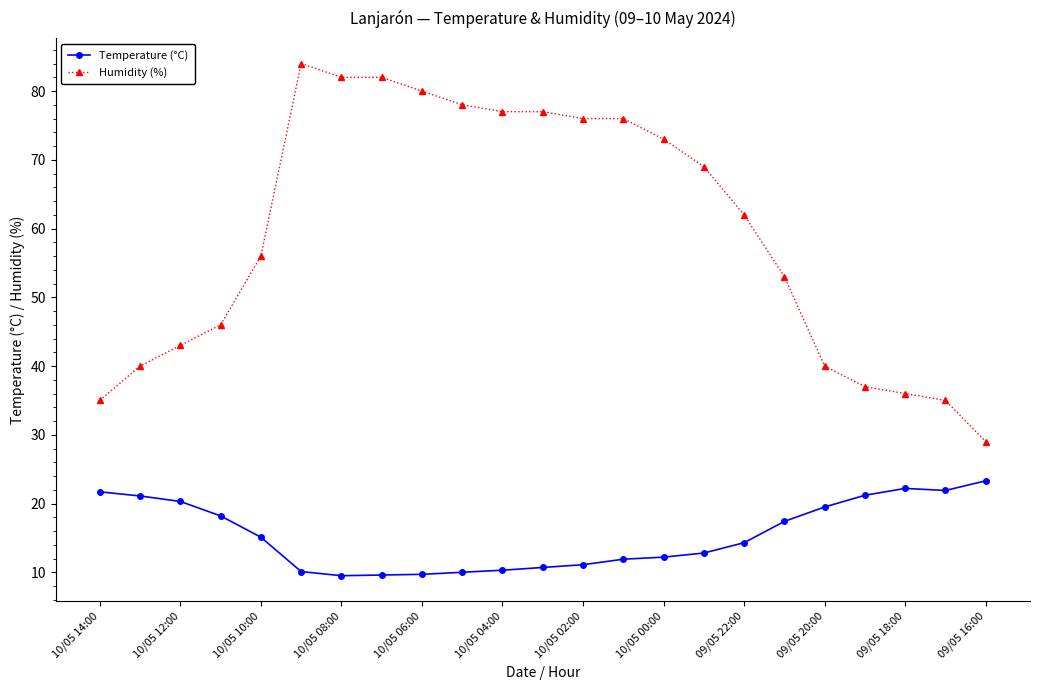

Which series has the largest total across all categories?

Humidity (%)